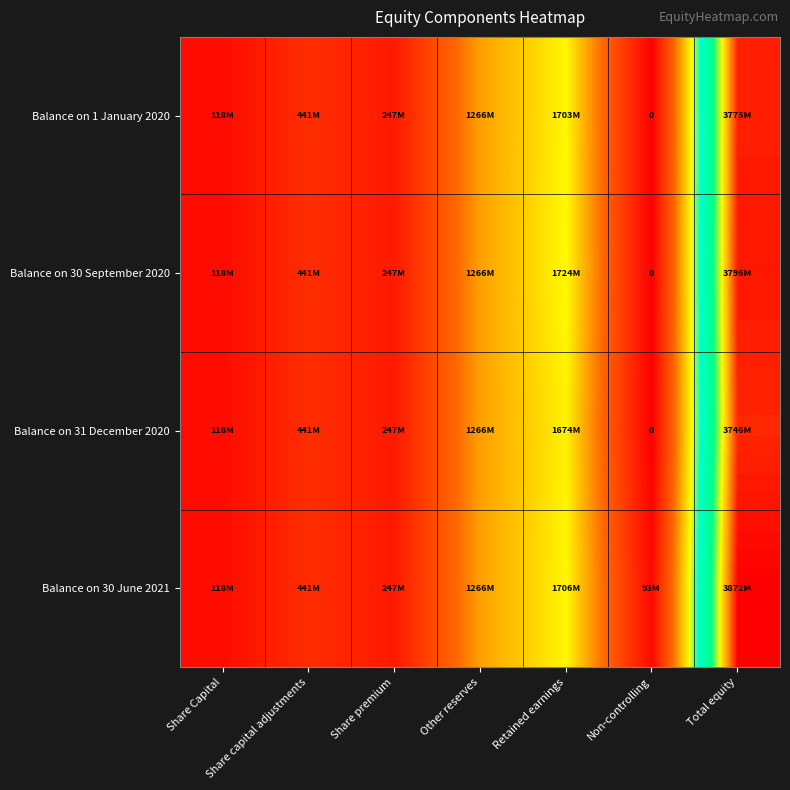

What is the sum of the Balance on 1 January 2020 values at Share Capital and Share premium?

365217305